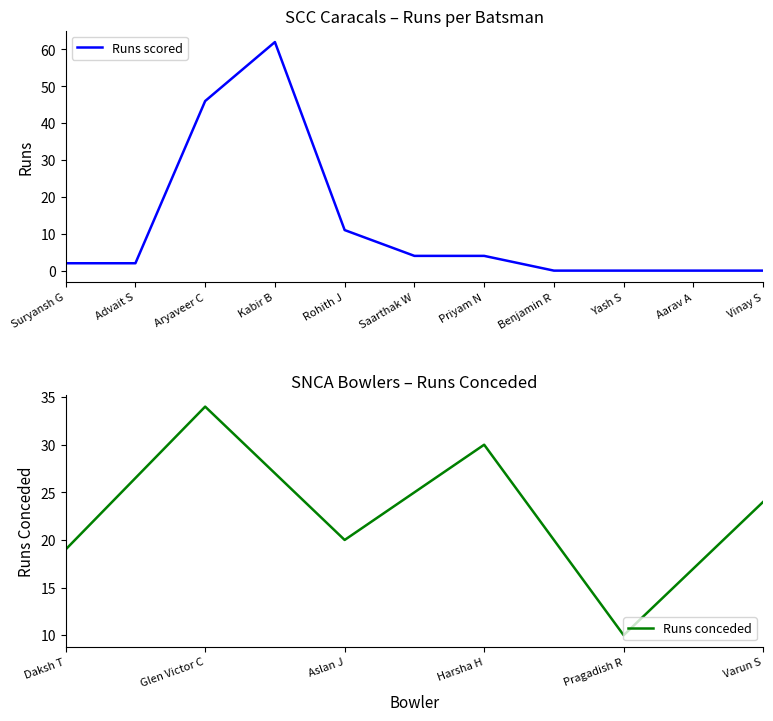

Which label corresponds to the smallest value in the chart?

Benjamin R